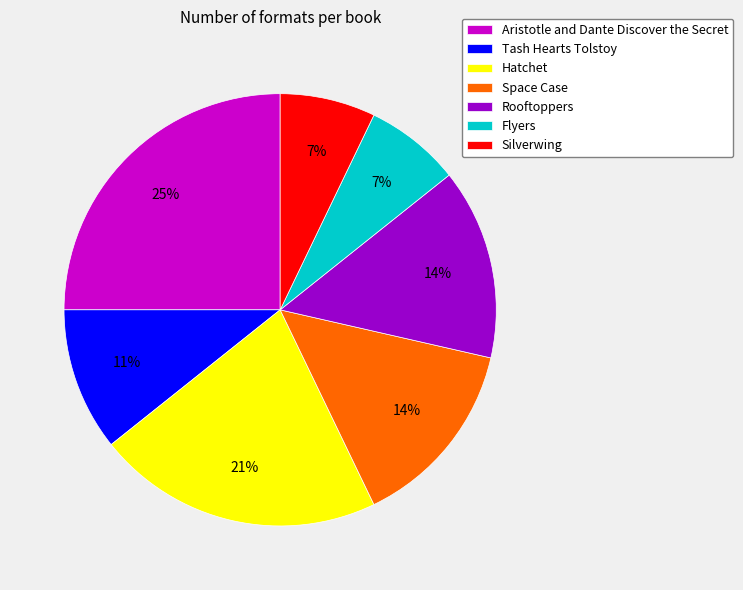

Is there a majority slice in this chart?

No